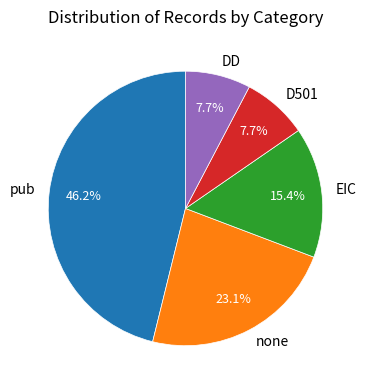

True or false: DD accounts for 8% of the total.

True